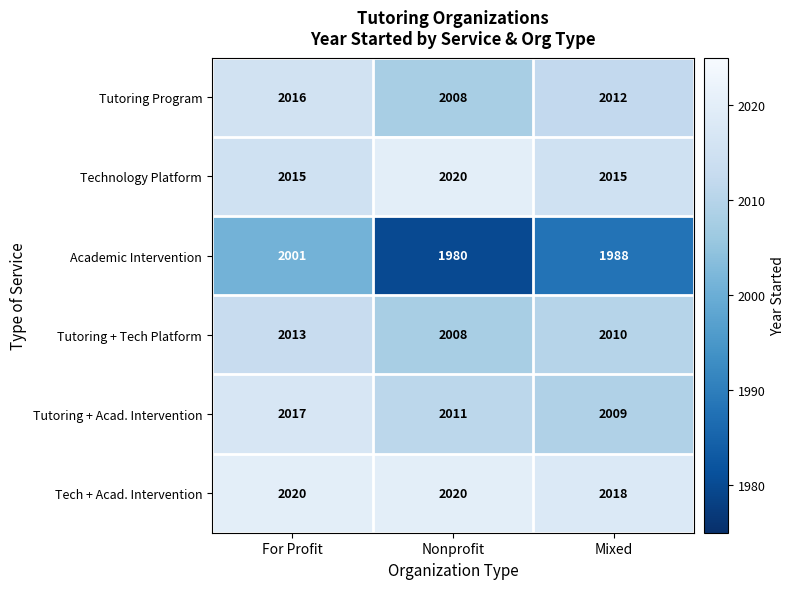

What value does the Tech + Acad. Intervention series have at Mixed?

2018